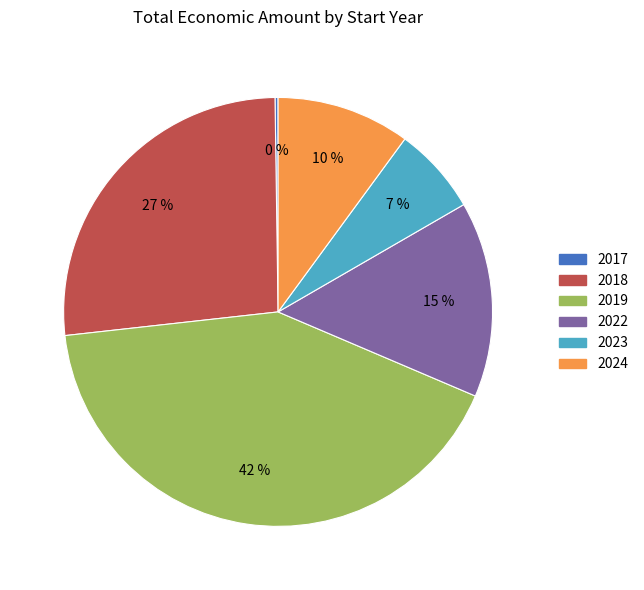

To the nearest percent, what is the average slice percentage?

17%